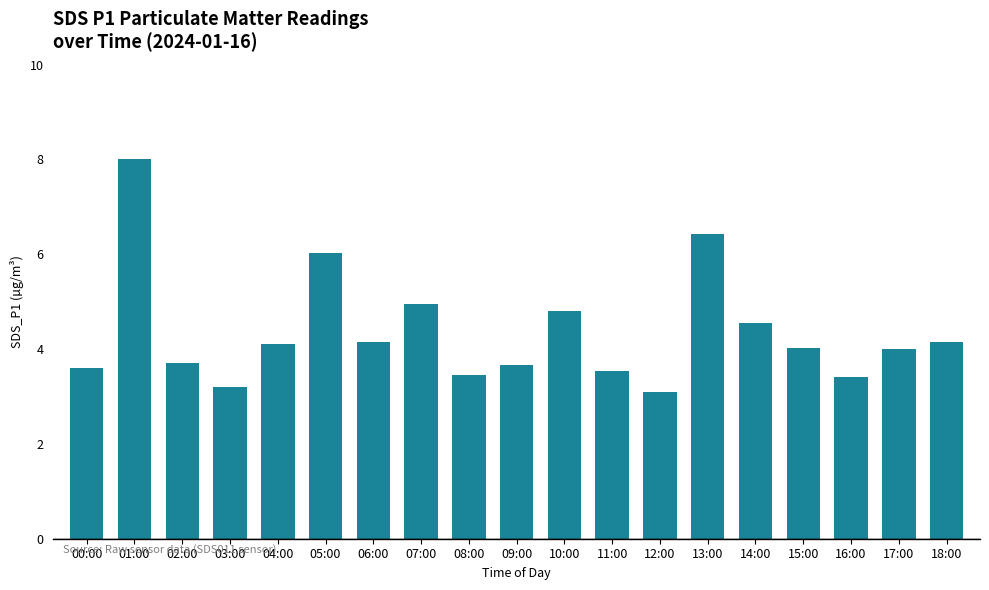

How many bars are there in total?

19